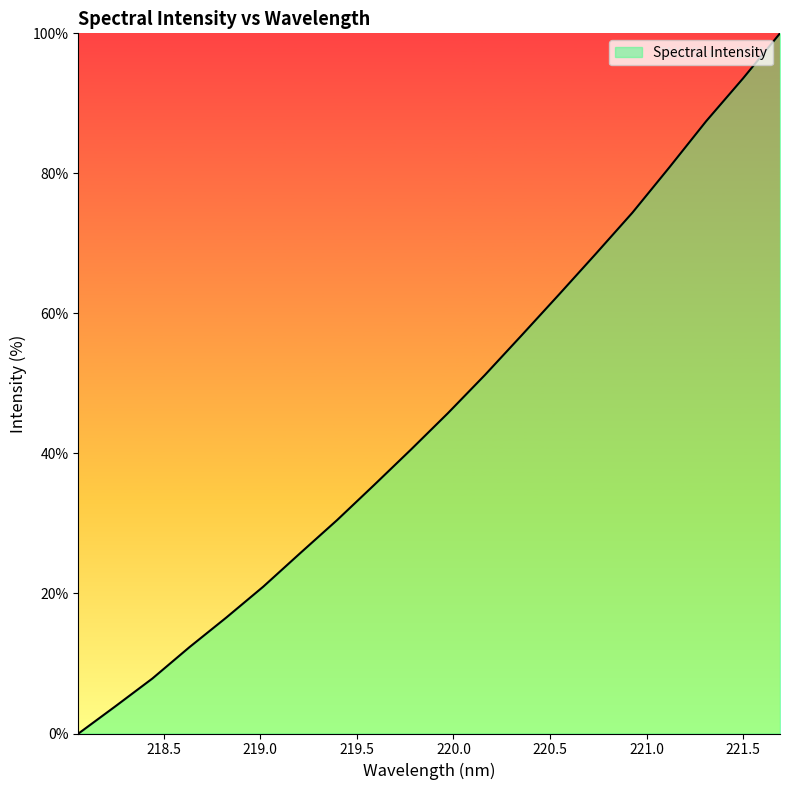

What is the greatest value displayed?

100.0